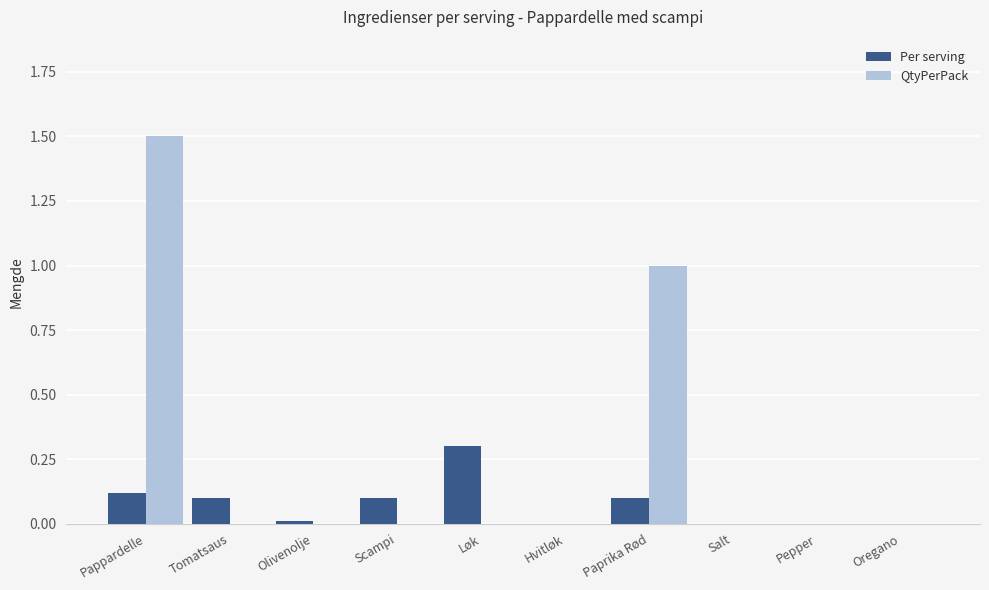

Is it true that QtyPerPack equals 0.0 at Salt?

True